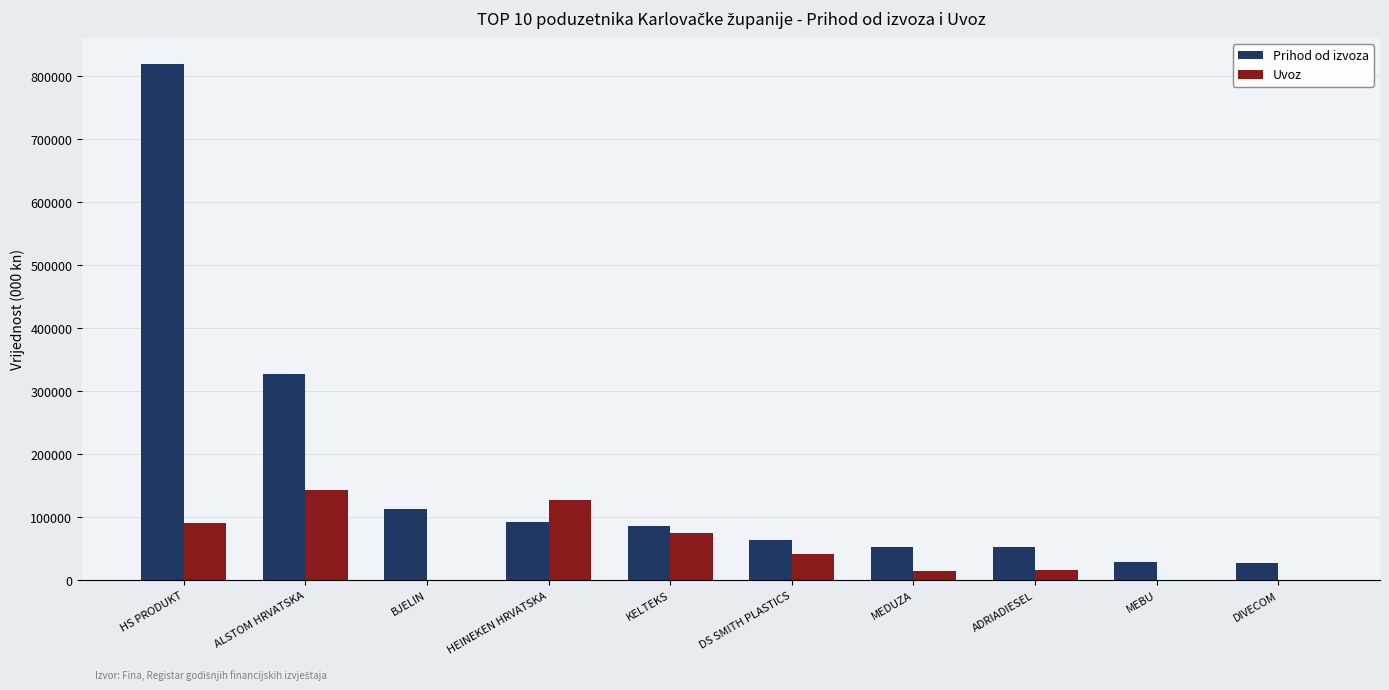

Where is Prihod od izvoza nearest to the value 423745?

ALSTOM HRVATSKA